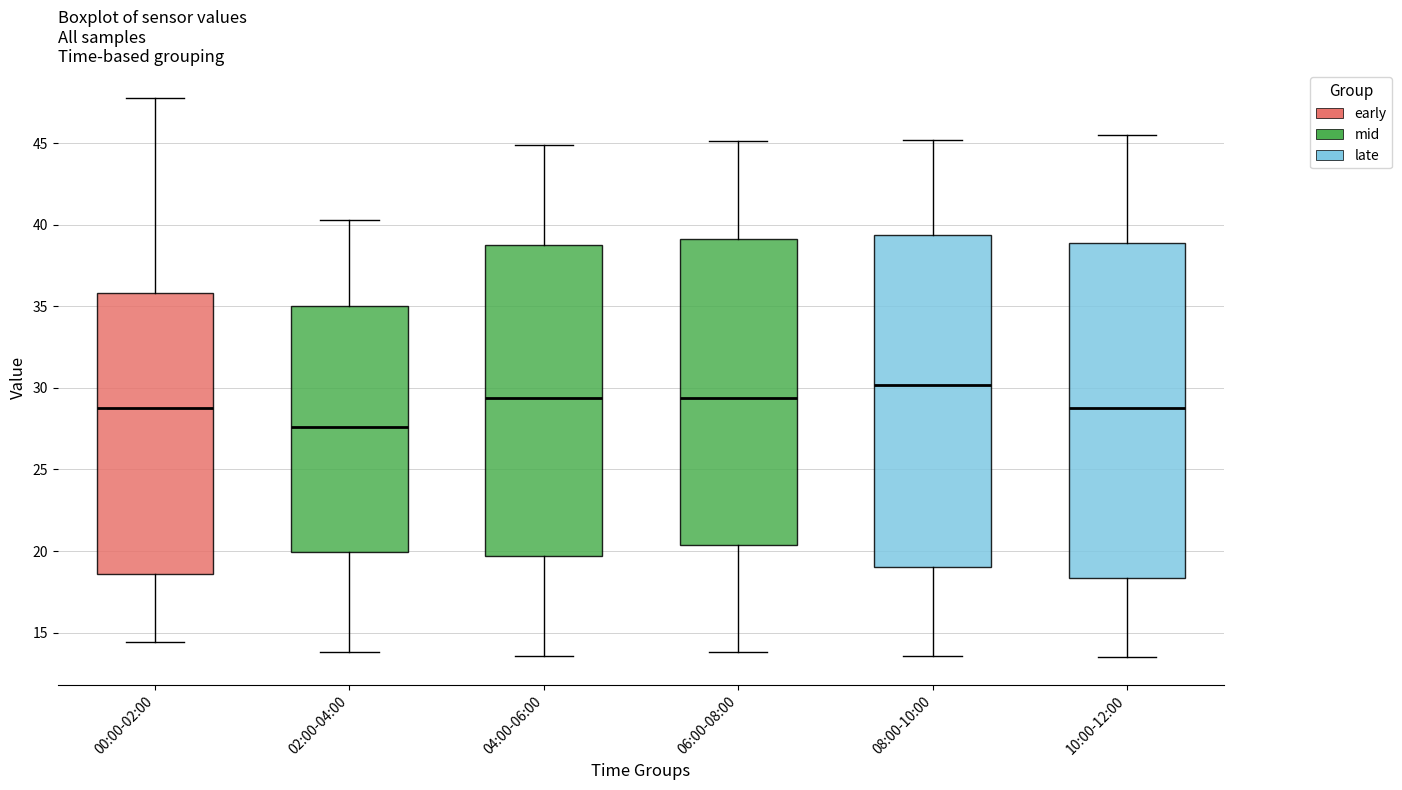

Reading left to right, transcribe this box plot: for each box, give where its median line is, the range the box spans, and where its two whiskers end, as read against the y-axis. The values are not printed on the chart, so give them approximately, as read against the axis.

00:00-02:00: median 29.0, box 18.5 to 36.0, whiskers 14.5 to 47.5
02:00-04:00: median 27.5, box 20.0 to 35.0, whiskers 14.0 to 40.5
04:00-06:00: median 29.5, box 19.5 to 39.0, whiskers 13.5 to 45.0
06:00-08:00: median 29.5, box 20.5 to 39.0, whiskers 14.0 to 45.0
08:00-10:00: median 30.0, box 19.0 to 39.5, whiskers 13.5 to 45.0
10:00-12:00: median 29.0, box 18.5 to 39.0, whiskers 13.5 to 45.5